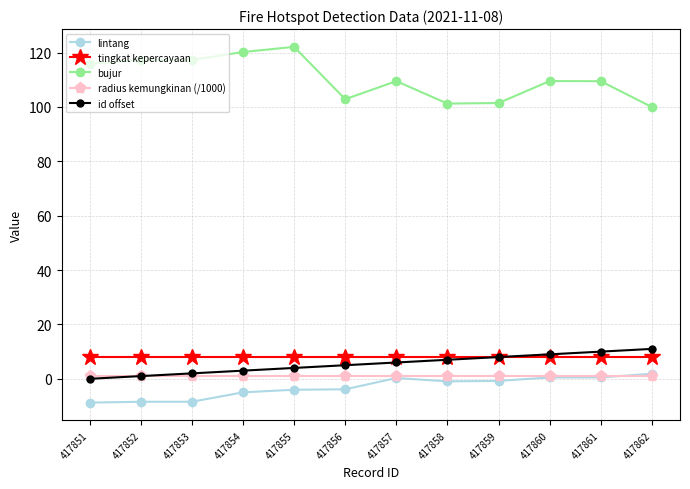

Is the value of id offset at 417862 greater than the value of lintang at 417860?

Yes